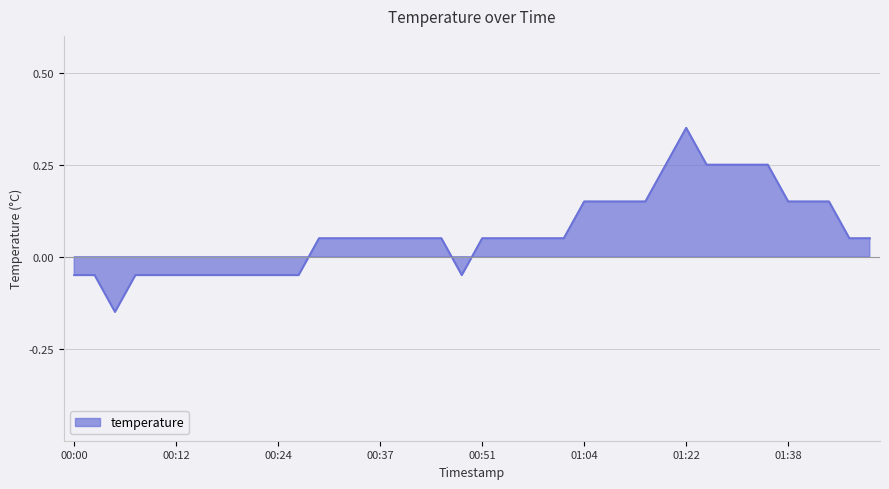

Rank the categories by value from highest to lowest.

01:22, 01:16, 01:24, 01:27, 01:33, 01:35, 01:04, 01:06, 01:09, 01:11, 01:38, 01:40, 01:43, 00:29, 00:32, 00:34, 00:37, 00:39, 00:41, 00:46, 00:51, 00:54, 00:56, 00:59, 01:01, 01:46, 01:48, 00:00, 00:02, 00:07, 00:10, 00:12, 00:15, 00:17, 00:19, 00:22, 00:24, 00:27, 00:49, 00:05